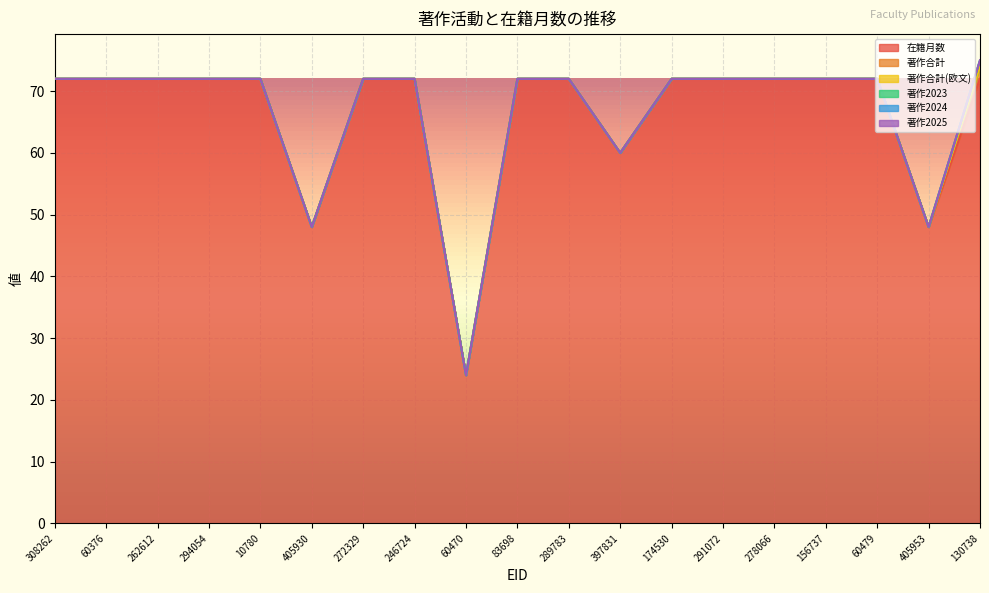

At which label does 著作2023 reach its minimum?

308262